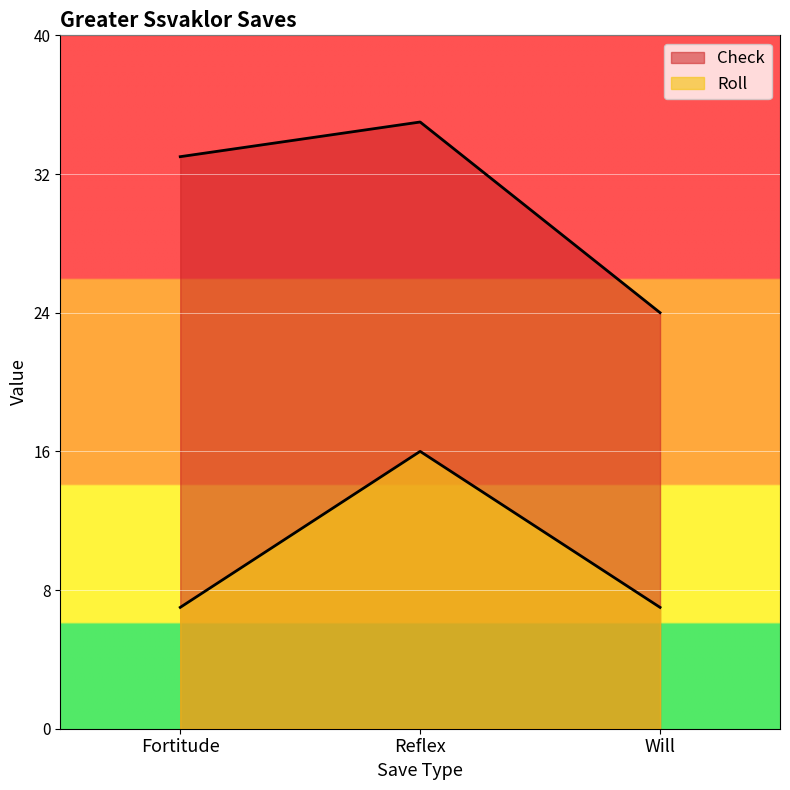

Read the Check value at Reflex, to the nearest 5.

35